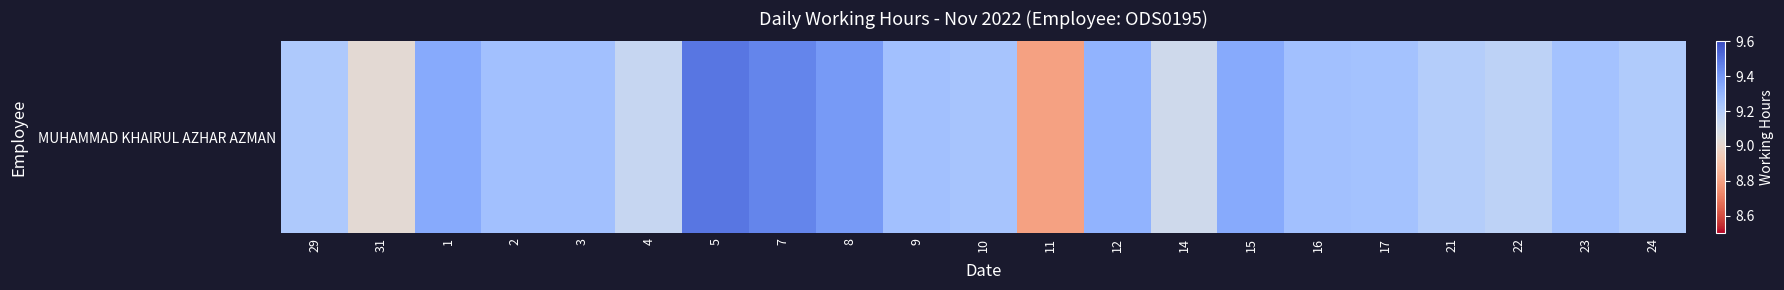

Reading left to right, list all the values displayed in this chart.

9.2	9.0	9.3	9.3	9.3	9.1	9.5	9.4	9.4	9.3	9.2	8.8	9.3	9.1	9.3	9.3	9.2	9.2	9.2	9.2	9.2